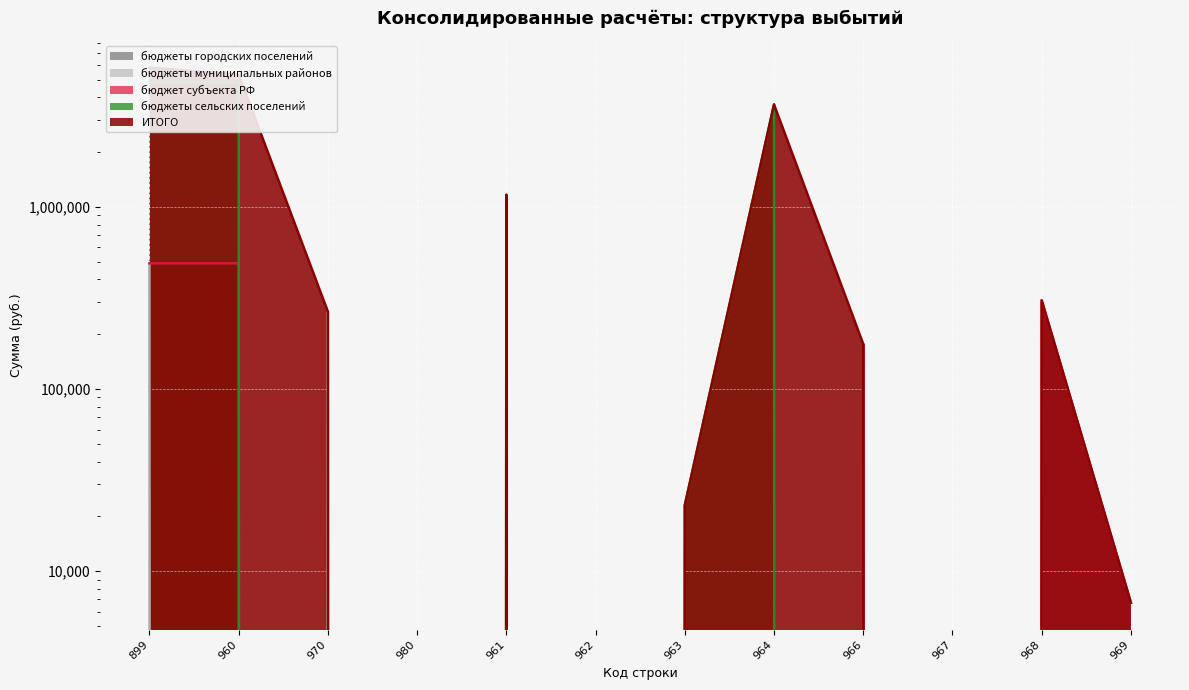

Reading right to left, what are all the values shown in this chart?

бюджет субъекта РФ: 969=6708.5	968=307214.5	967=0.0	966=177001.2	964=0.0	963=0.0	962=0.0	961=0.0	980=0.0	970=0.0	960=490924.2	899=490924.2
бюджеты муниципальных районов: 969=0.0	968=0.0	967=0.0	966=0.0	964=0.0	963=0.0	962=0.0	961=0.0	980=0.0	970=266600.0	960=0.0	899=484912.3
бюджеты сельских поселений: 969=0.0	968=0.0	967=0.0	966=0.0	964=3660442.0	963=23000.0	962=0.0	961=1167500.0	980=0.0	970=0.0	960=4850942.0	899=4850942.0
ИТОГО: 969=6708.5	968=307214.5	967=0.0	966=177001.2	964=3660442.0	963=23000.0	962=0.0	961=1167500.0	980=0.0	970=266600.0	960=5341866.2	899=5826778.5